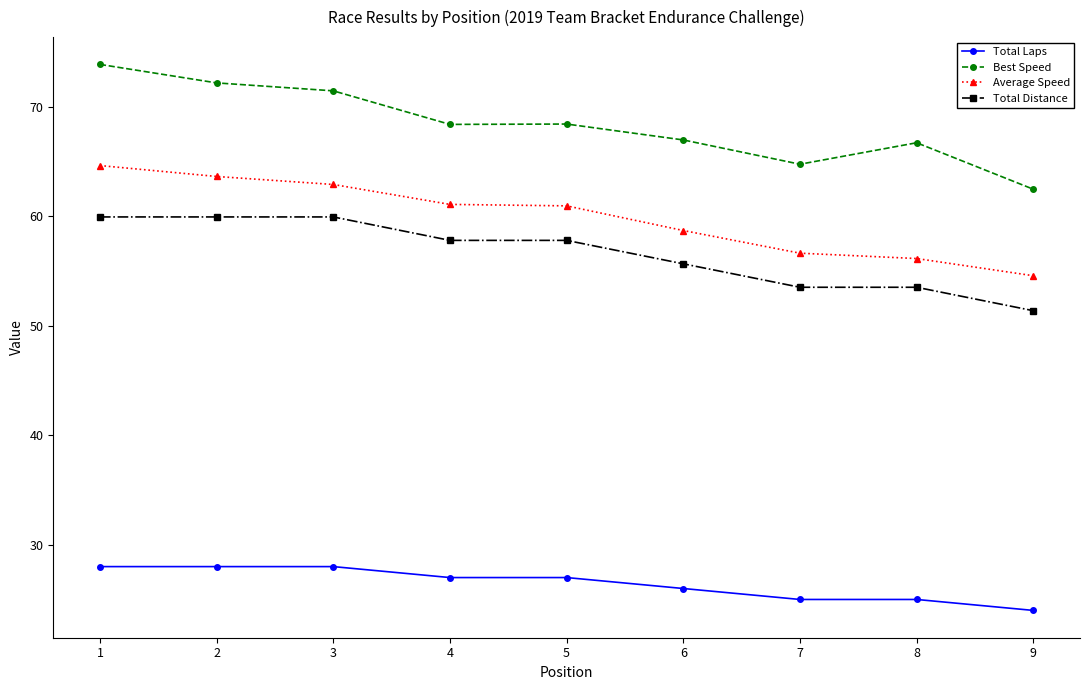

How many lines are shown in the chart?

4